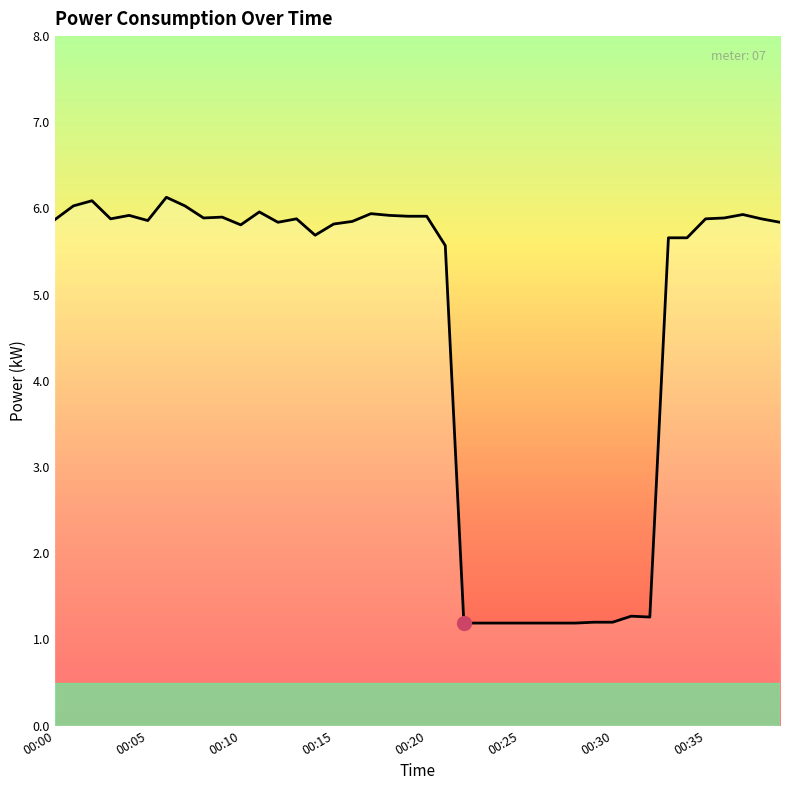

Where does the data first go above 5?

00:00